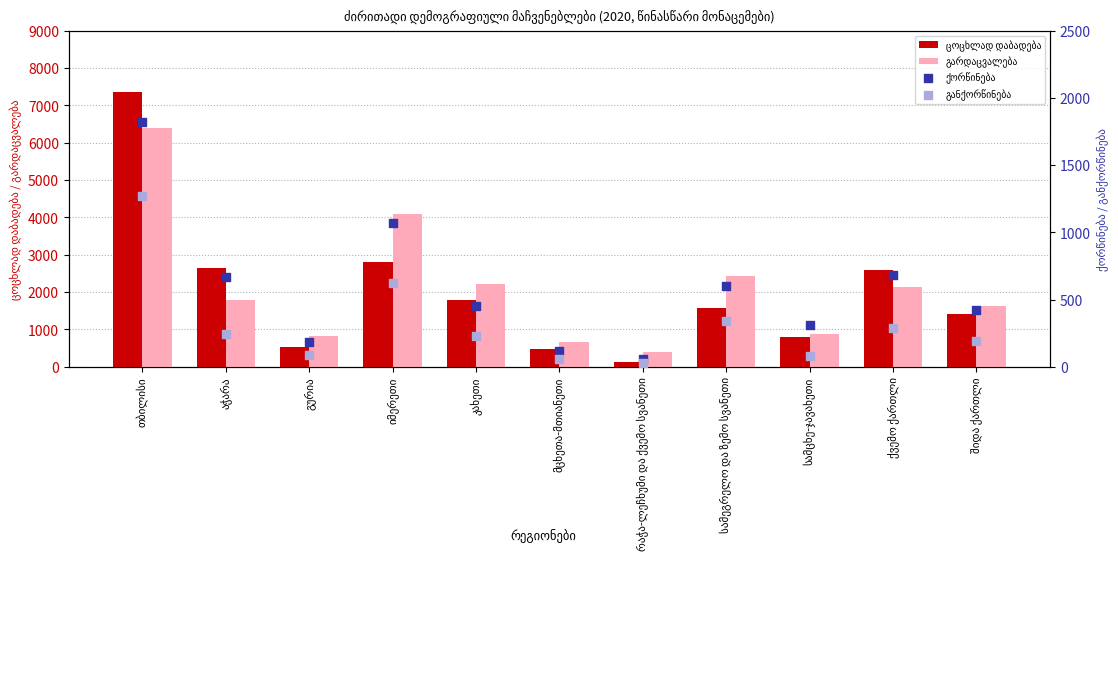

What are all the series names shown in the legend?

ცოცხლად დაბადება, გარდაცვალება, ქორწინება, განქორწინება